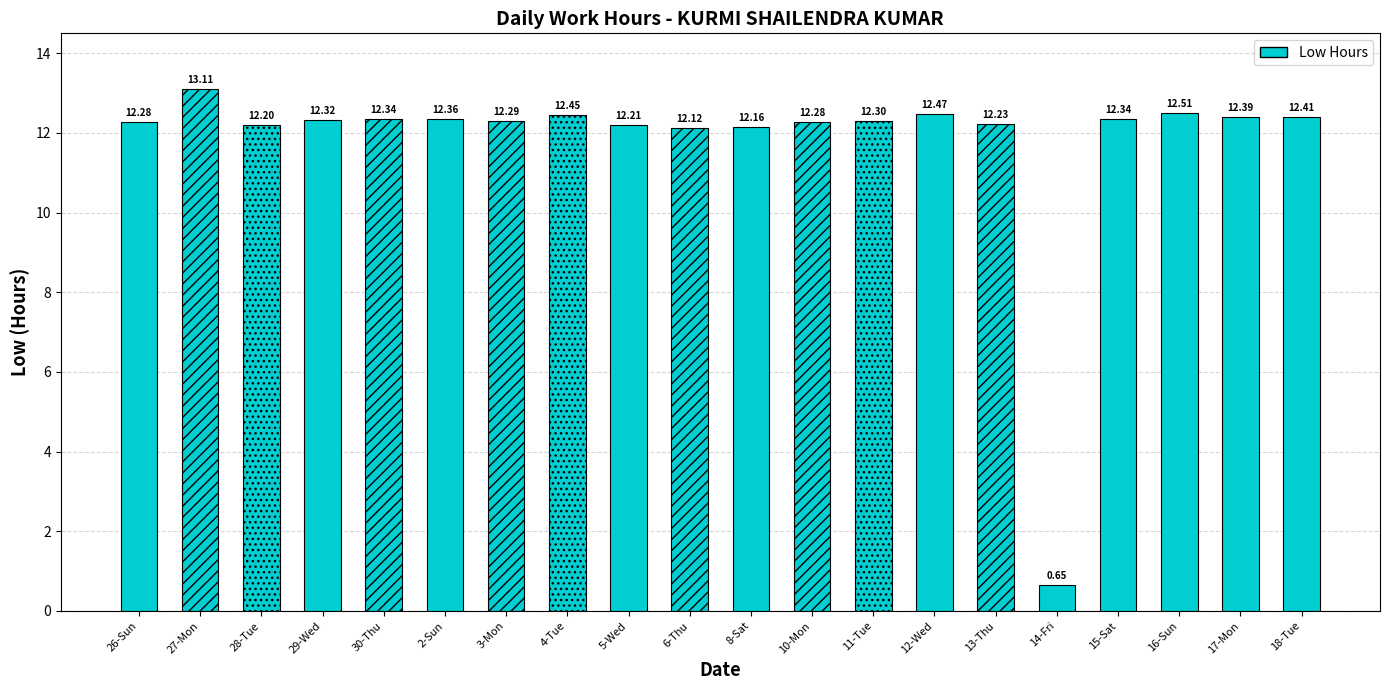

Reading left to right, transcribe all the data shown in this chart.

26-Sun=12.3	27-Mon=13.1	28-Tue=12.2	29-Wed=12.3	30-Thu=12.3	2-Sun=12.4	3-Mon=12.3	4-Tue=12.4	5-Wed=12.2	6-Thu=12.1	8-Sat=12.2	10-Mon=12.3	11-Tue=12.3	12-Wed=12.5	13-Thu=12.2	14-Fri=0.7	15-Sat=12.3	16-Sun=12.5	17-Mon=12.4	18-Tue=12.4